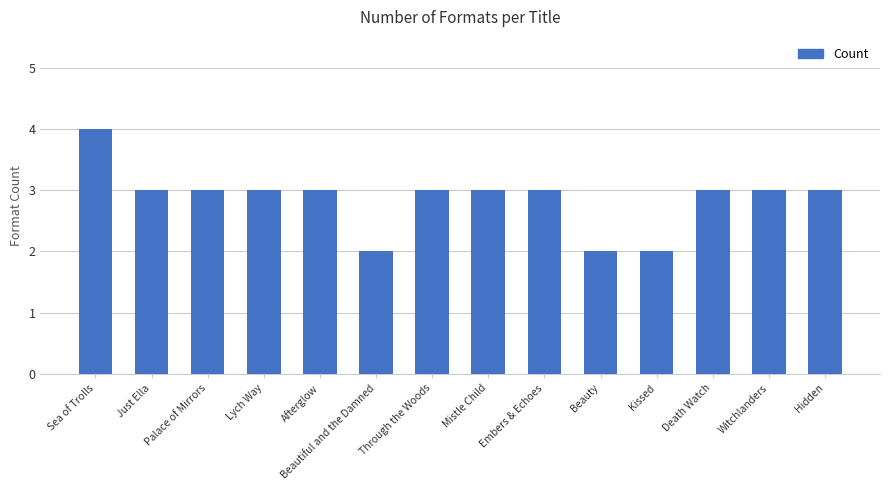

At which category does the chart reach its peak across all series?

Sea of Trolls